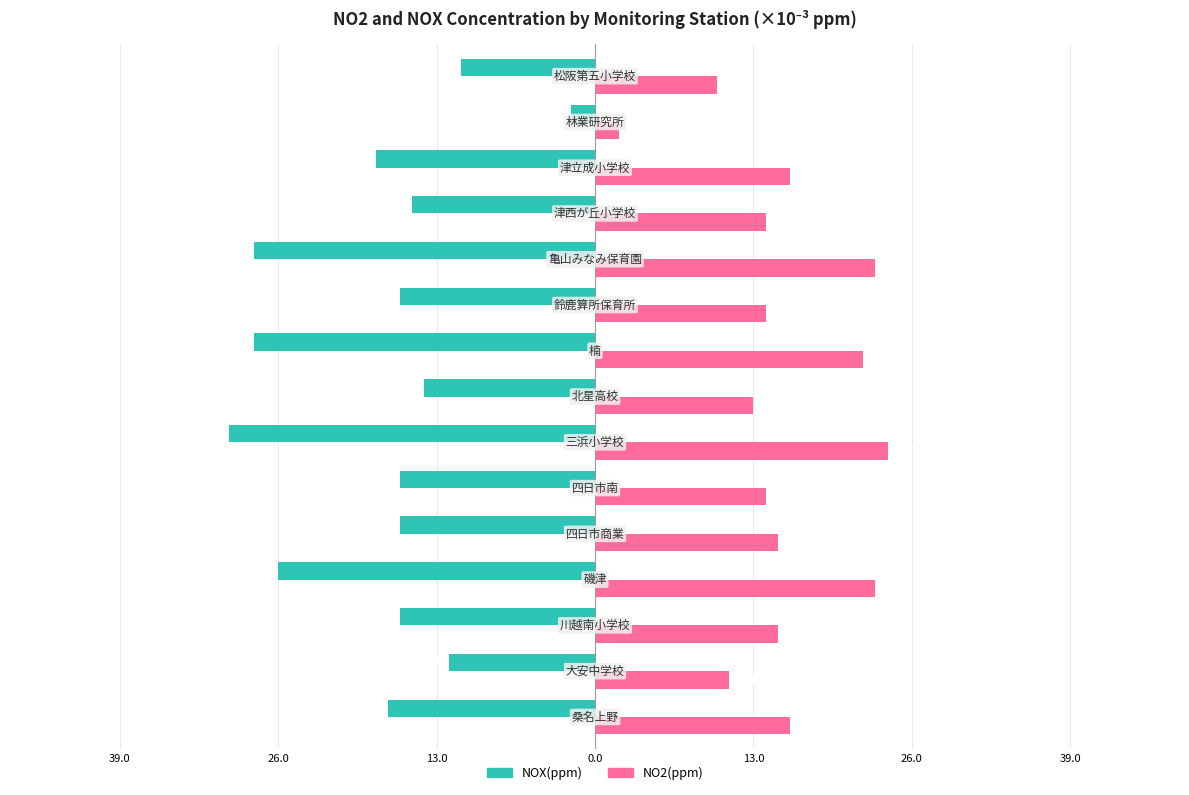

What are all the series names shown in the legend?

NOX(ppm), NO2(ppm)